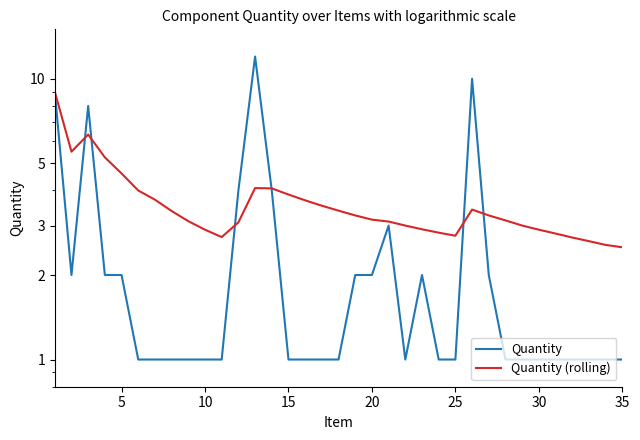

The Quantity series shows 0.6 at 23. True or false?

False